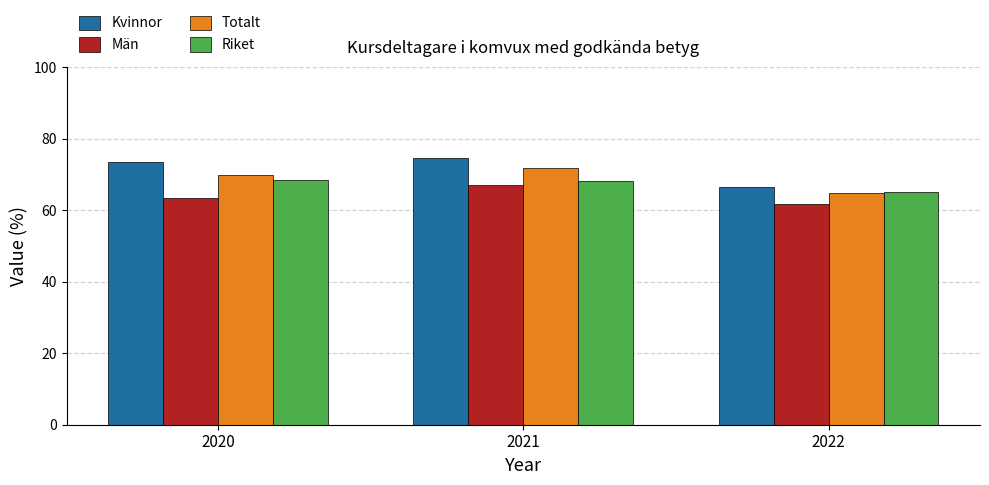

Which series has the widest spread of values?

Kvinnor